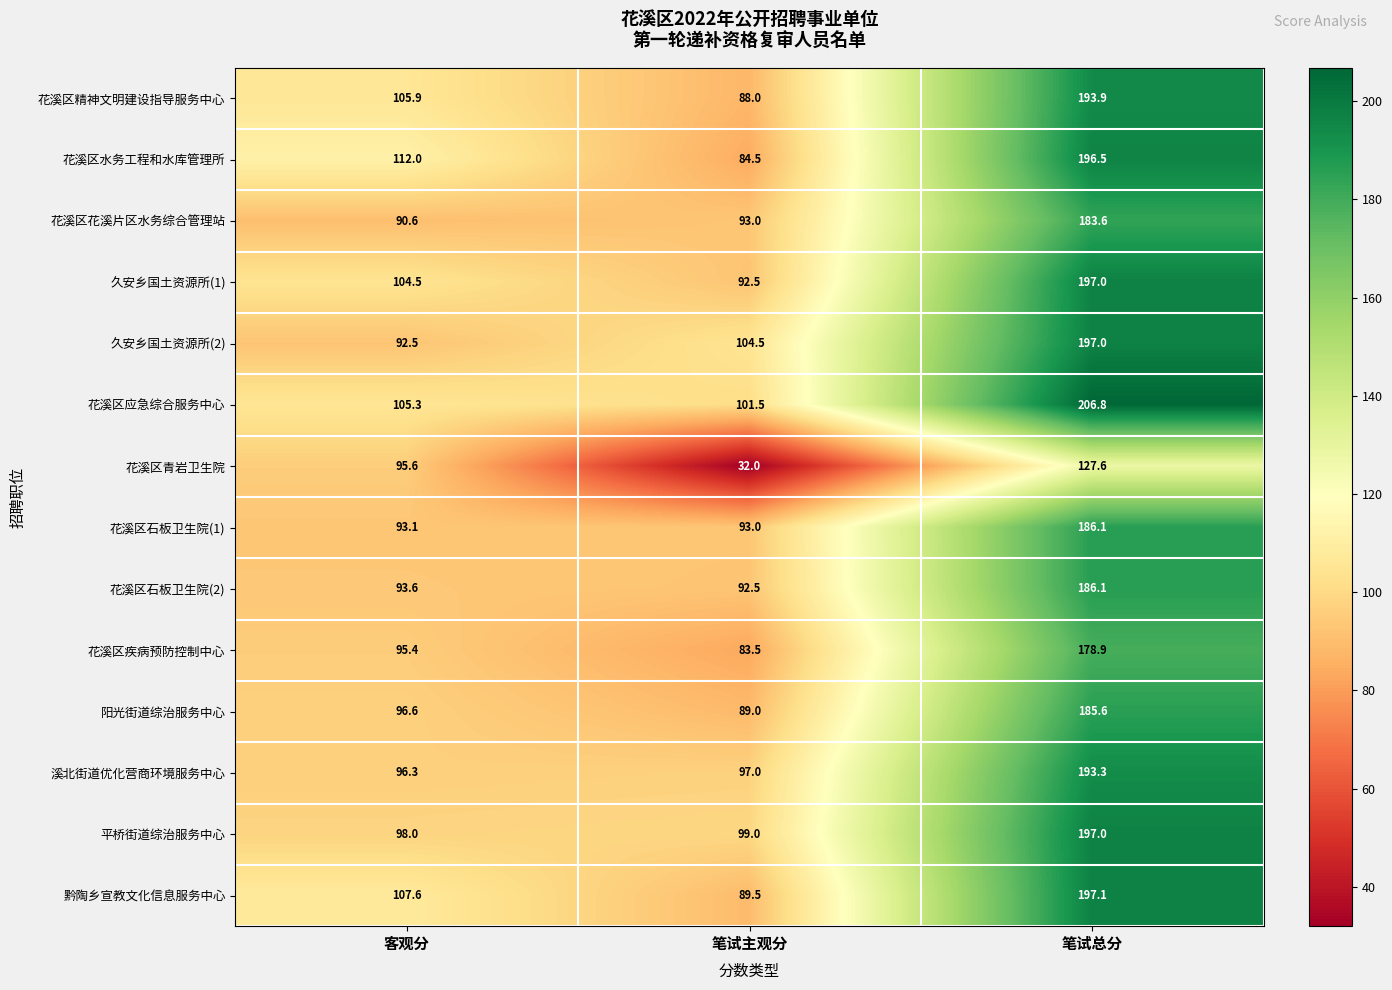

What is the sum of the 花溪区应急综合服务中心 values at 笔试主观分 and 笔试总分?

308.3